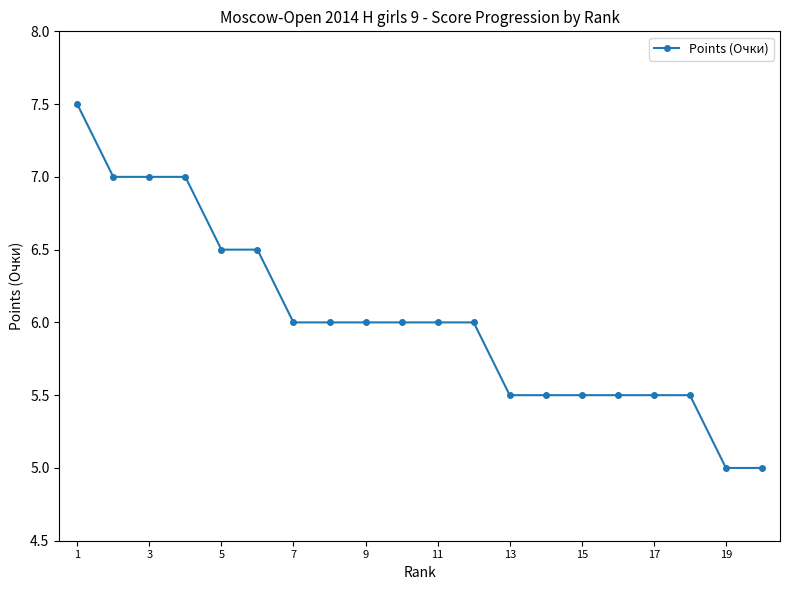

How many lines are shown in the chart?

1